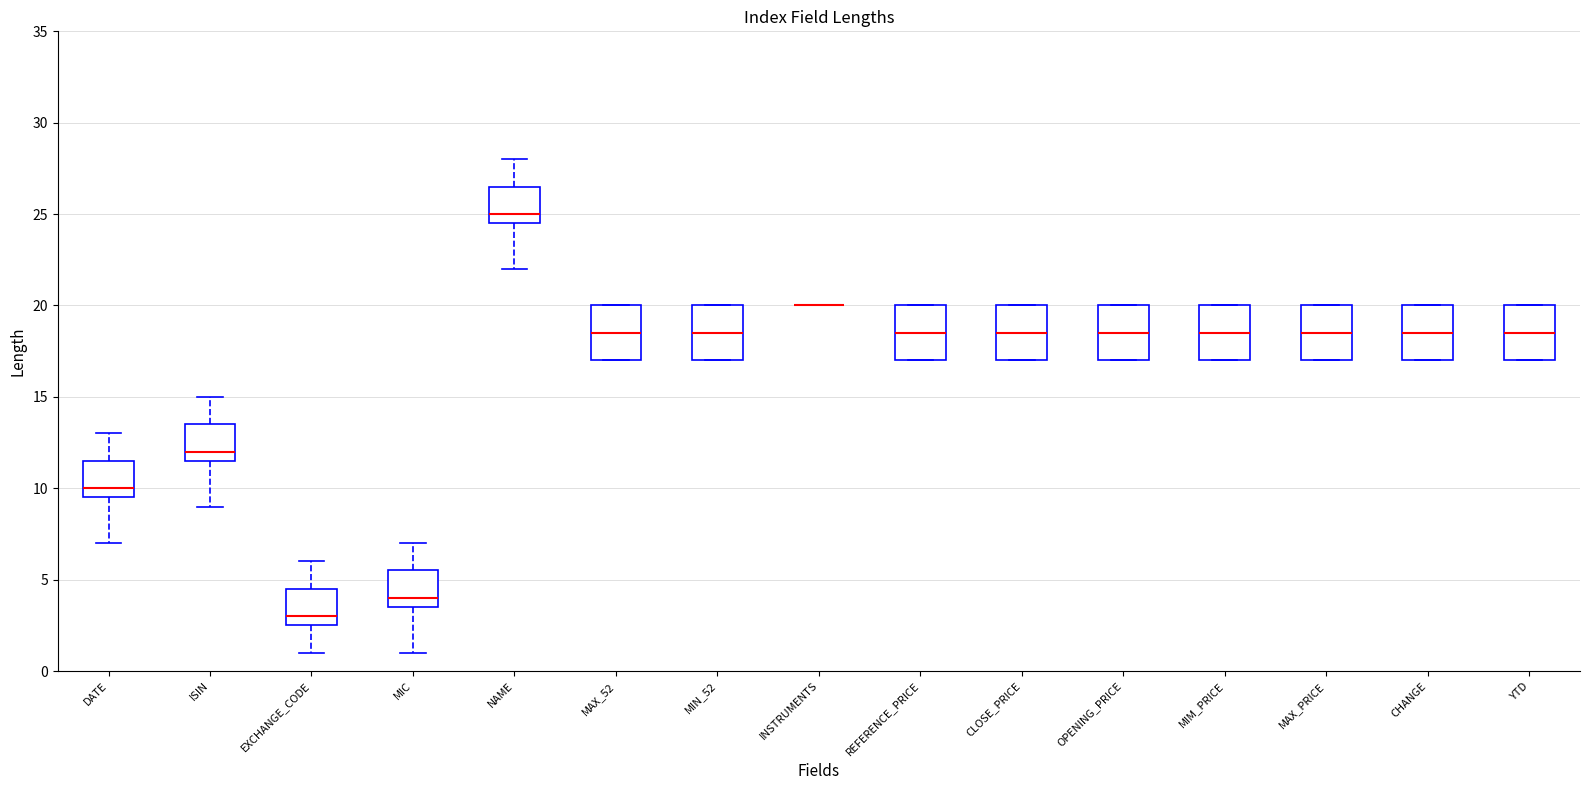

Reading left to right, read every box against the y-axis: the position of its median line, the range the box covers, and the ends of its whiskers. The values are not printed on the chart, so give them approximately, as read against the axis.

DATE: median 10.0, box 9.5 to 11.5, whiskers 7.0 to 13.0
ISIN: median 12.0, box 11.5 to 13.5, whiskers 9.0 to 15.0
EXCHANGE_CODE: median 3.0, box 2.5 to 4.5, whiskers 1.0 to 6.0
MIC: median 4.0, box 3.5 to 5.5, whiskers 1.0 to 7.0
NAME: median 25.0, box 24.5 to 26.5, whiskers 22.0 to 28.0
MAX_52: median 18.5, box 17.0 to 20.0, whiskers 17.0 to 20.0
MIN_52: median 18.5, box 17.0 to 20.0, whiskers 17.0 to 20.0
INSTRUMENTS: box collapsed to a line at 20.0, whiskers 20.0 to 20.0
REFERENCE_PRICE: median 18.5, box 17.0 to 20.0, whiskers 17.0 to 20.0
CLOSE_PRICE: median 18.5, box 17.0 to 20.0, whiskers 17.0 to 20.0
OPENING_PRICE: median 18.5, box 17.0 to 20.0, whiskers 17.0 to 20.0
MIM_PRICE: median 18.5, box 17.0 to 20.0, whiskers 17.0 to 20.0
MAX_PRICE: median 18.5, box 17.0 to 20.0, whiskers 17.0 to 20.0
CHANGE: median 18.5, box 17.0 to 20.0, whiskers 17.0 to 20.0
YTD: median 18.5, box 17.0 to 20.0, whiskers 17.0 to 20.0